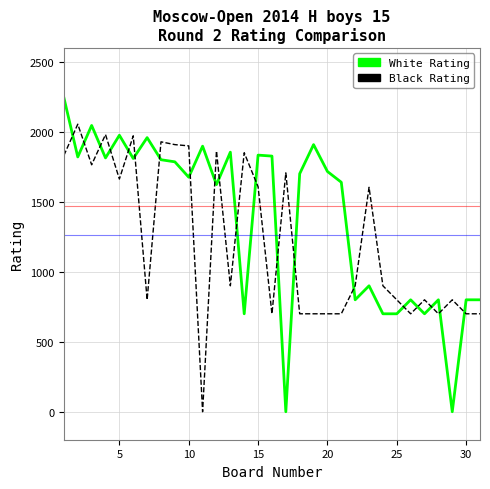

Which series has the widest spread of values?

White Rating